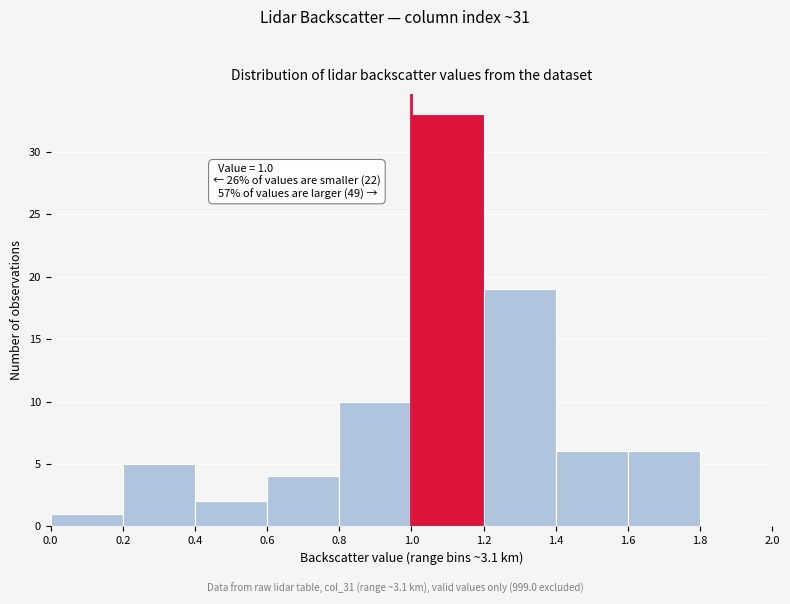

Which range on the x-axis has the tallest bar?

1.0 to 1.2